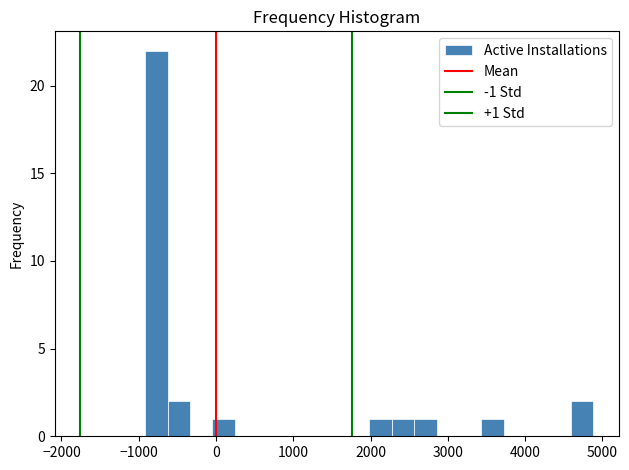

Around what value on the x-axis is the tallest bar? Give the approximate position of its centre, as read against the axis.

-800